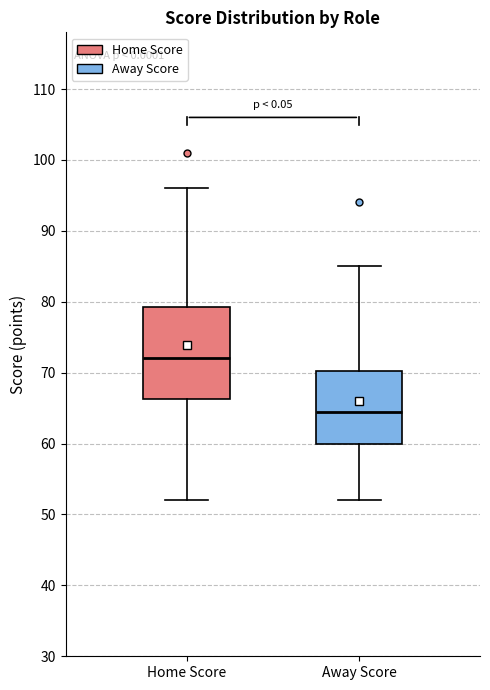

Reading left to right, transcribe this box plot: for each box, give where its median line is, the range the box spans, and where its two whiskers end, as read against the y-axis. The values are not printed on the chart, so give them approximately, as read against the axis.

Home Score: median 72, box 66 to 79, whiskers 52 to 96
Away Score: median 65, box 60 to 70, whiskers 52 to 85